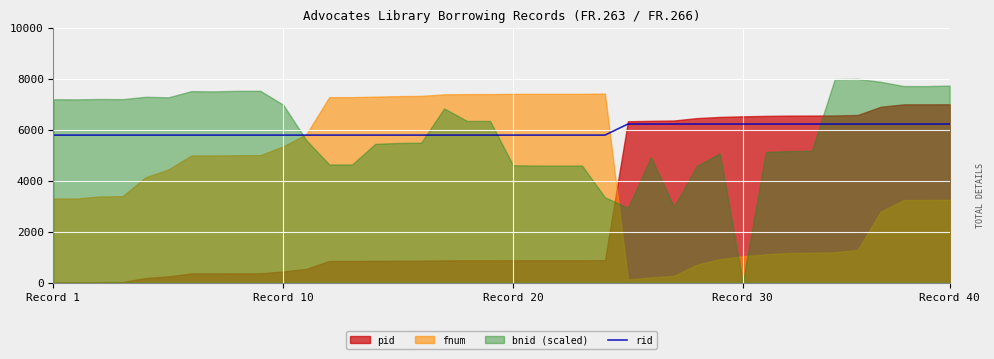

What is the highest value of the rid series?

6225